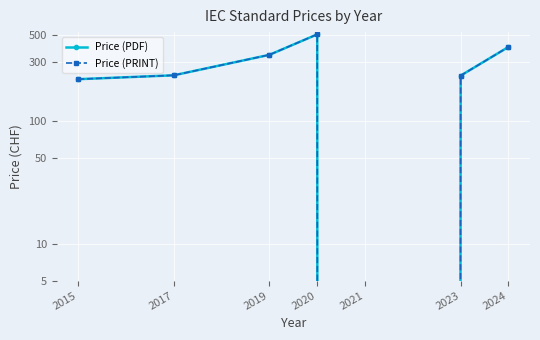

What is the value of the Price (PRINT) point at the 4th from the left?

506.5